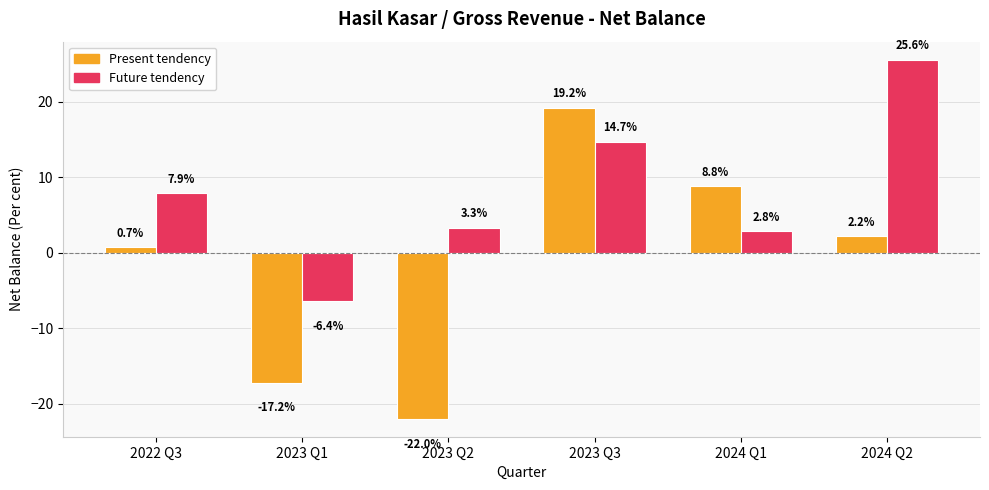

True or false: Present tendency has a value of 0.7 at 2022 Q3.

True